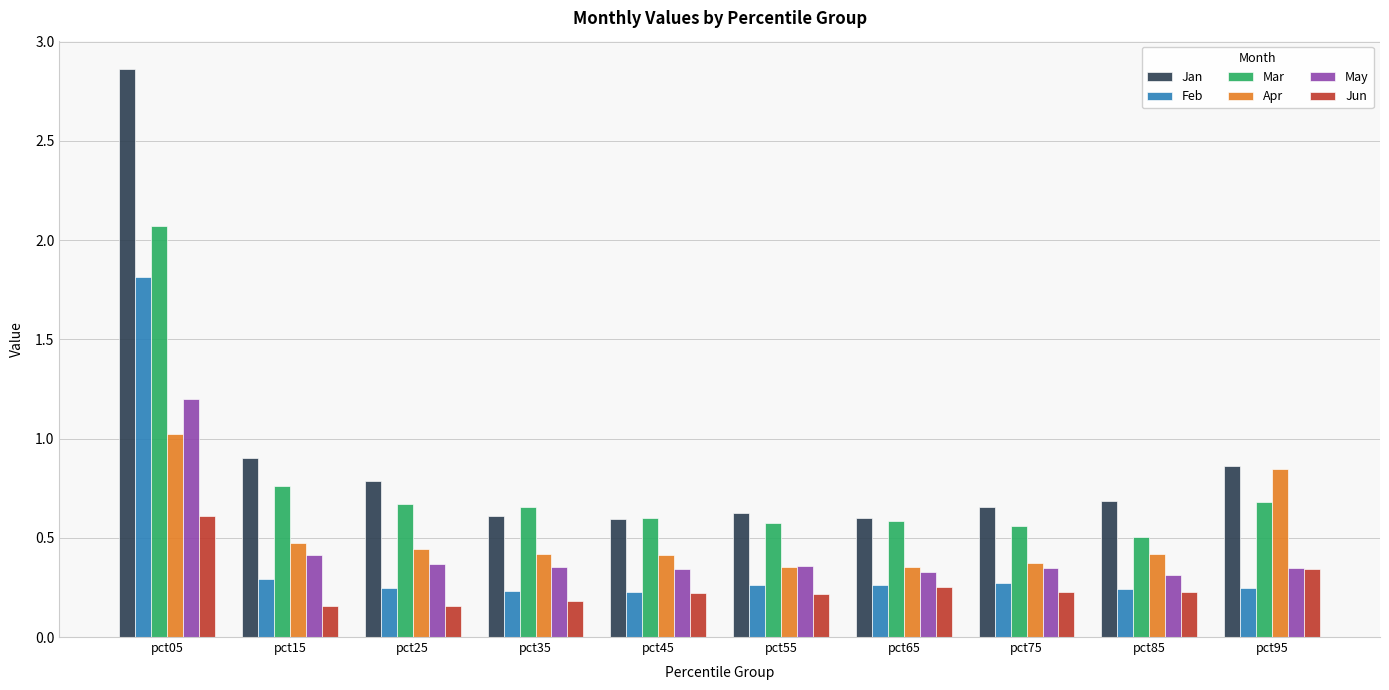

Rank the series by their maximum value, from lowest to highest.

Jun, Apr, May, Feb, Mar, Jan